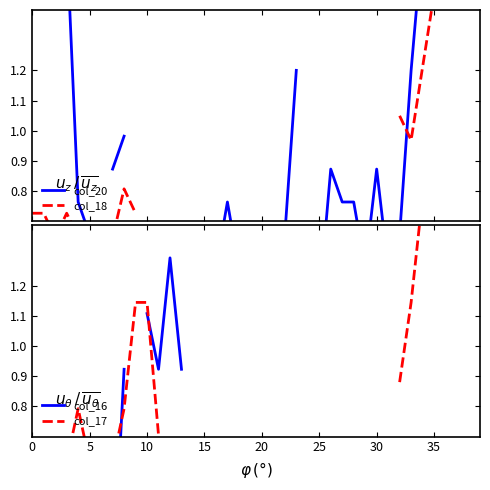

How many data points in col_20 are above 1?

9